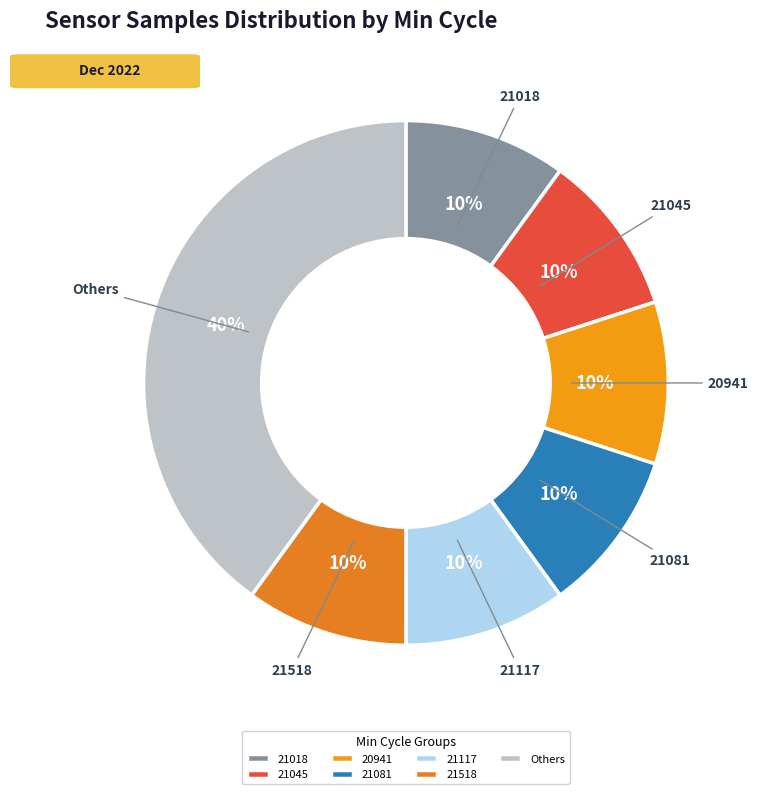

To the nearest percent, what portion does 21018 represent?

10%